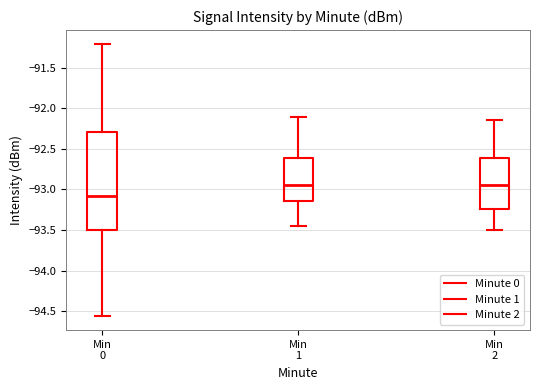

Comparing the boxes themselves (not the whiskers), which one is the tallest?

Min 0